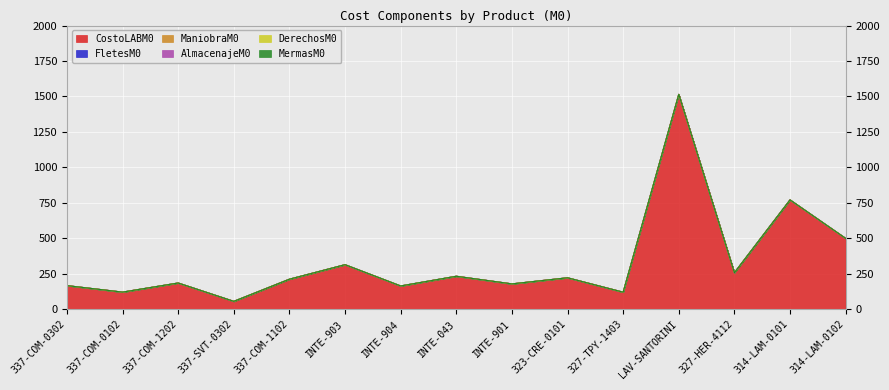

Which category has the highest value across all series?

LAV-SANTORINI